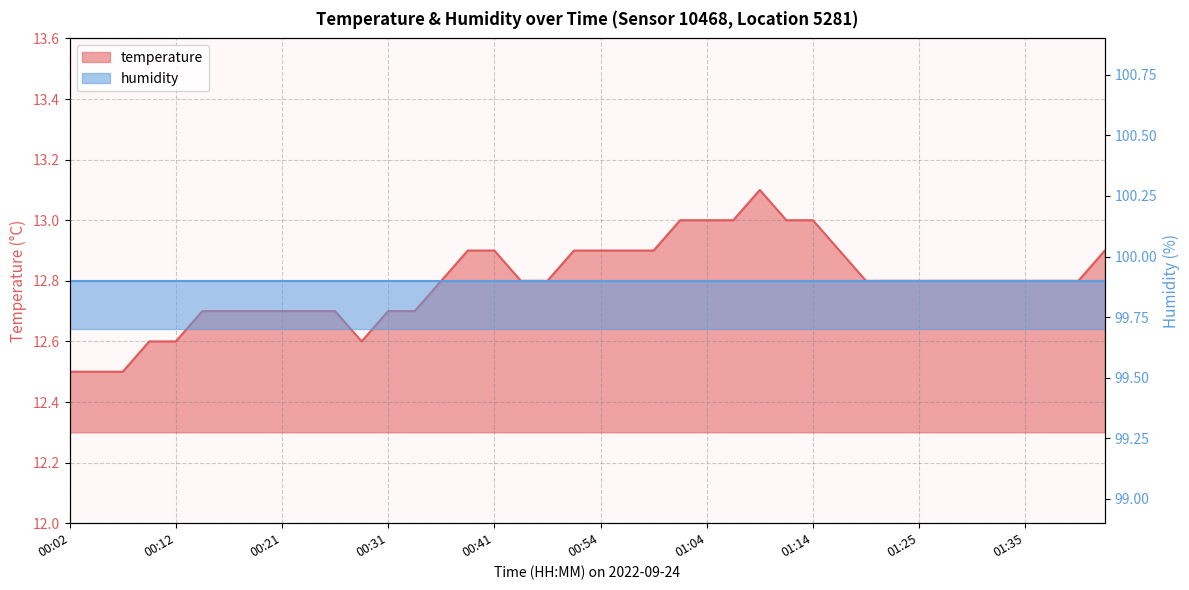

What is the difference between the maximum and second lowest values?

0.6